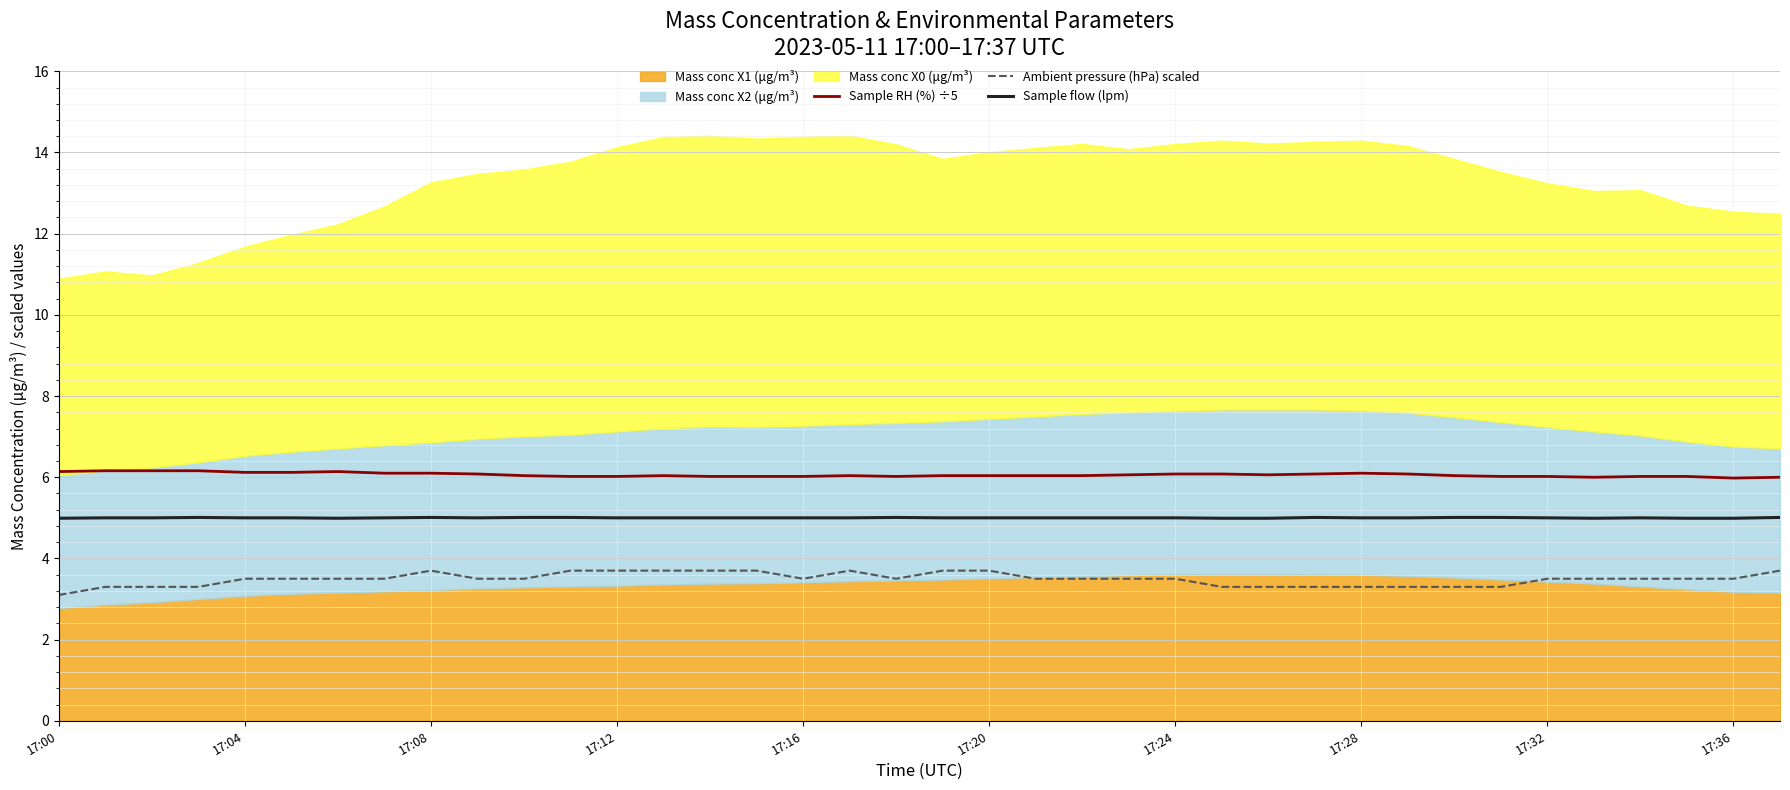

True or false: Sample flow (lpm) and Sample RH (%) ÷5 intersect in this chart.

False